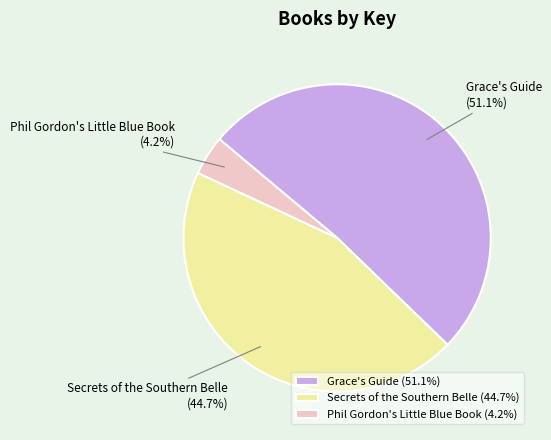

How many segments does this pie chart have?

3